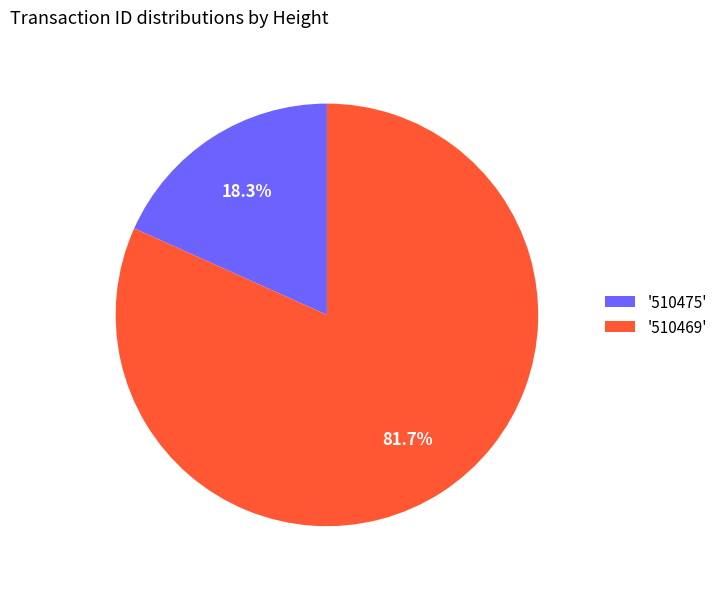

Does any single category account for the majority?

Yes